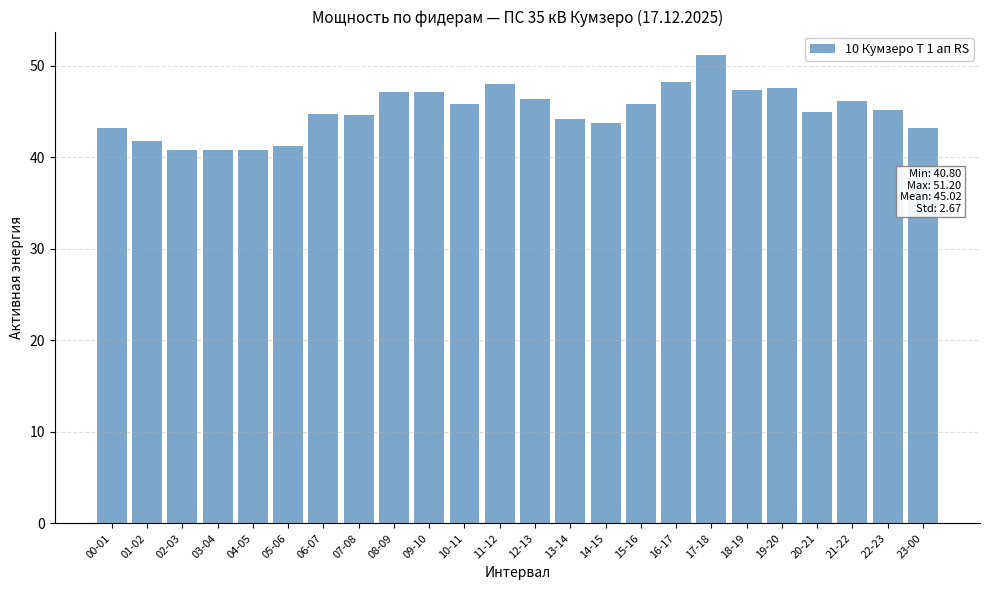

What is the sum of all values?

1080.4